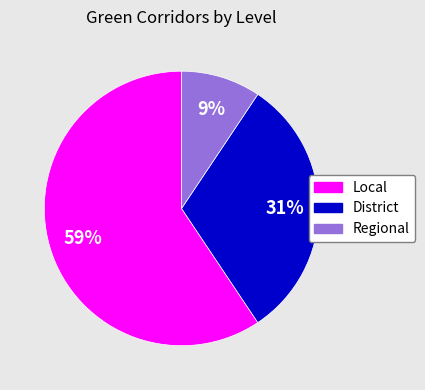

Between Local and District, which is larger?

Local